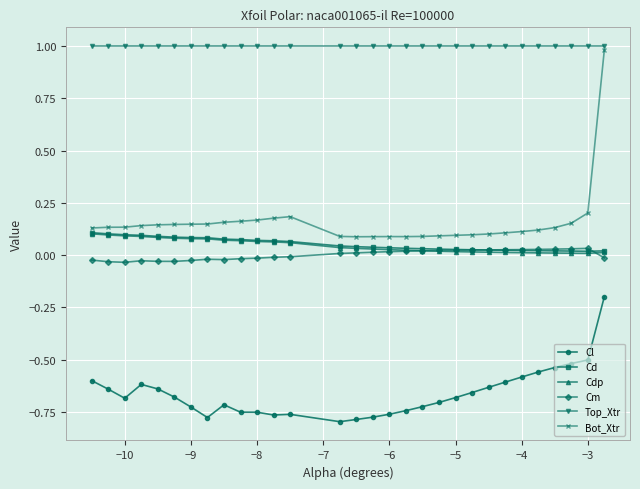

What is the highest value of the Top_Xtr series?

1.0